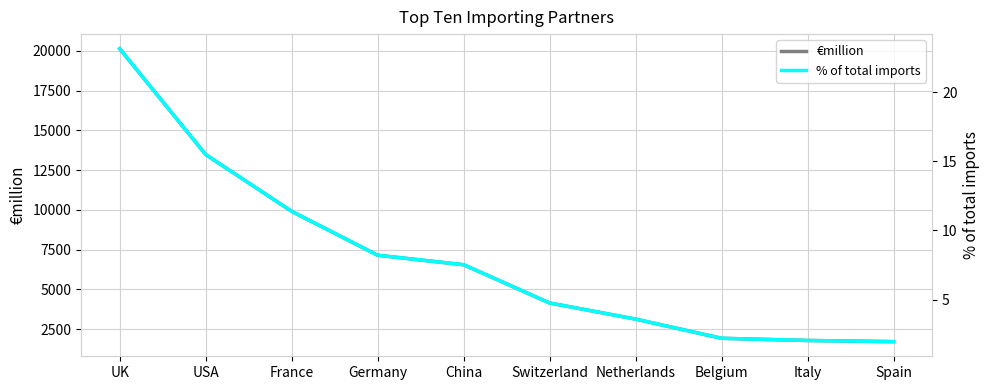

The value of % of total imports at Spain is 0.5. True or false?

False